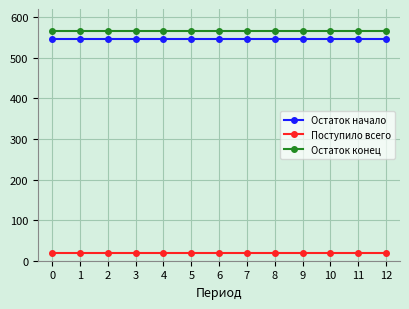

True or false: Остаток конец and Остаток начало cross at least once.

False